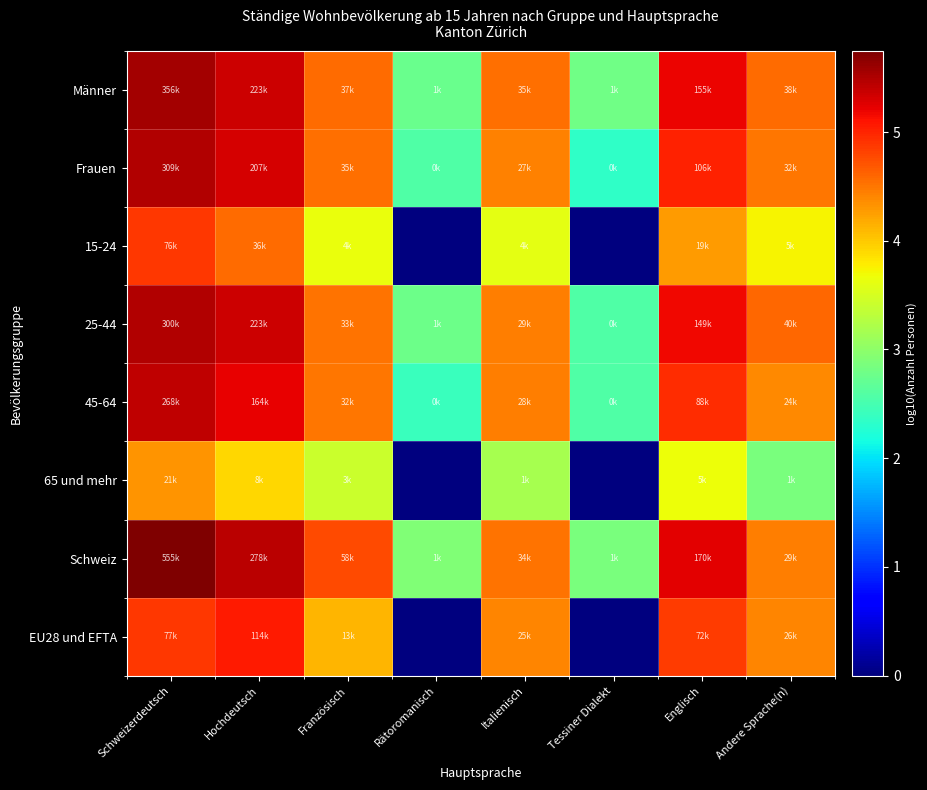

Rank the series by their maximum value, from highest to lowest.

Schweiz, Männer, Frauen, 25-44, 45-64, EU28 und EFTA, 15-24, 65 und mehr